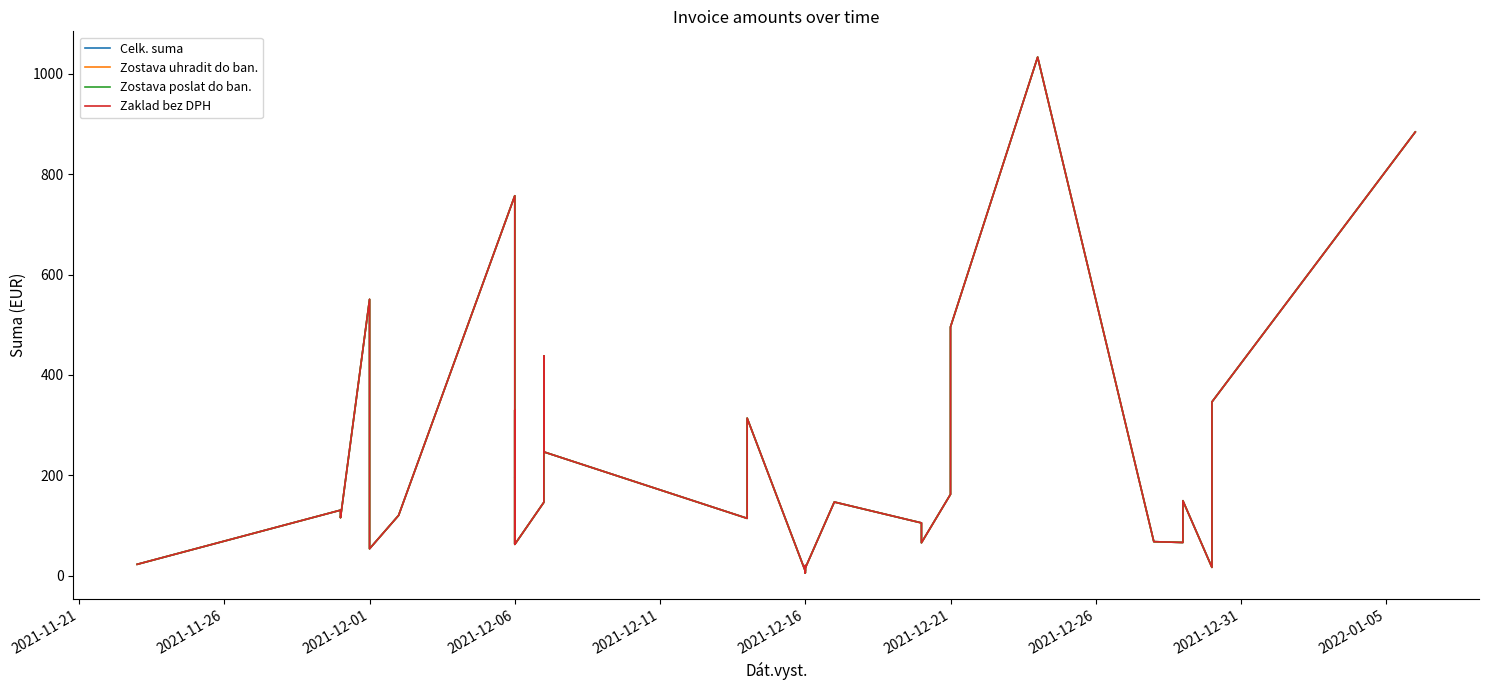

Is this an area chart (filled region under the line)?

No